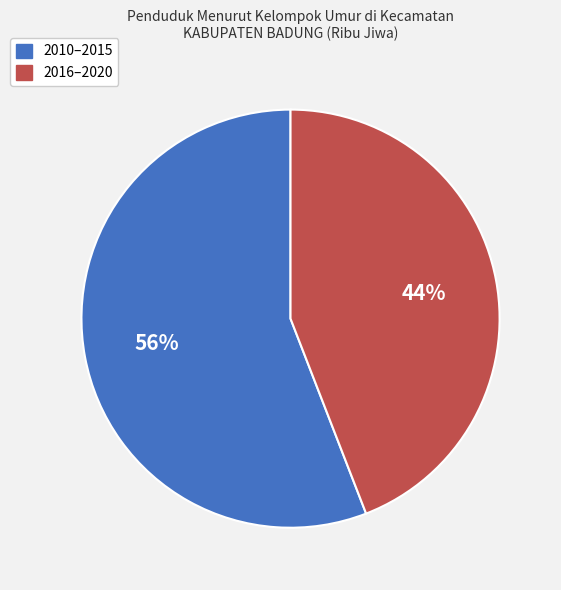

How many slices are in this pie chart?

2